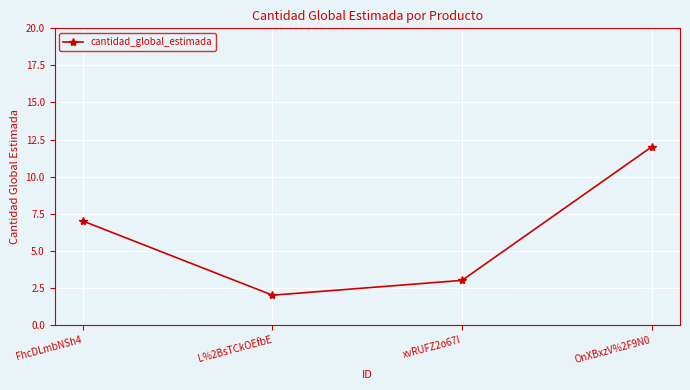

Reading left to right, list all the values displayed in this chart.

FhcDLmbNSh4=7	L%2BsTCkOEfbE=2	xvRUFZ2o67I=3	OnXBxzV%2F9N0=12